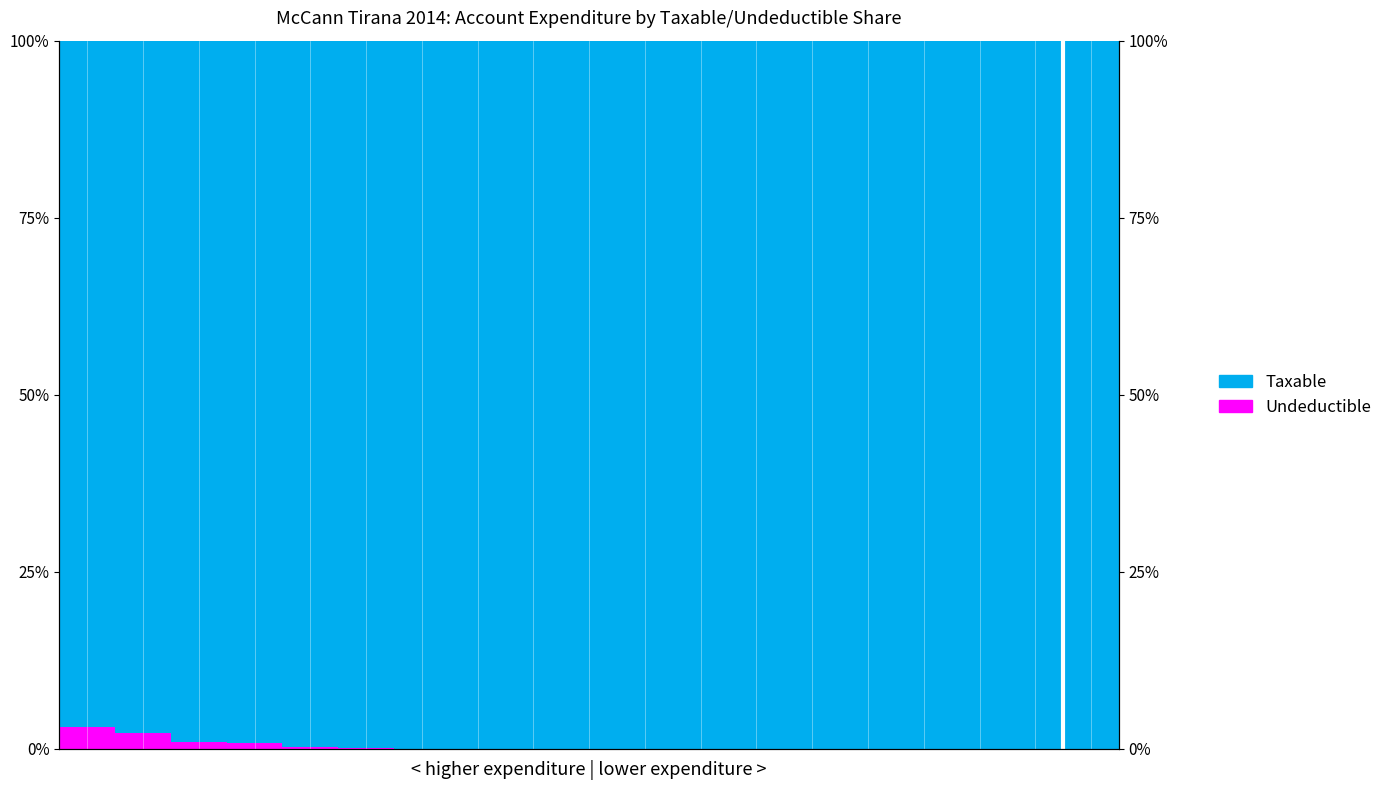

What is the highest value of the Taxable series?

100.0